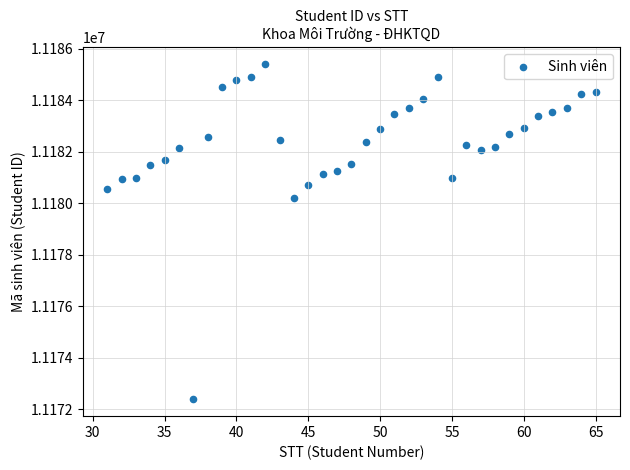

What is the range of X values (max minus min)?

34